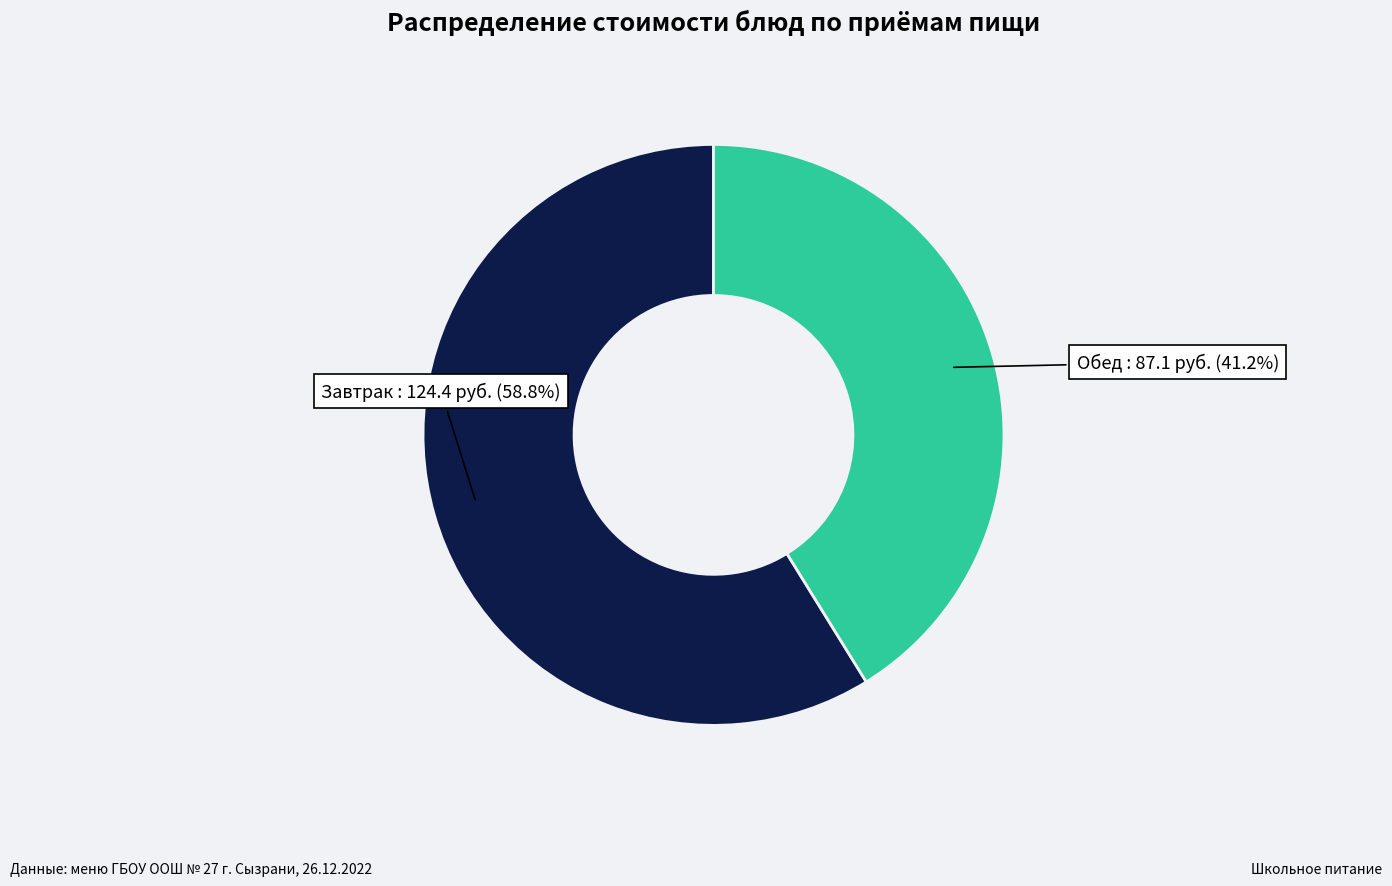

What is the smallest slice in the pie chart?

Обед